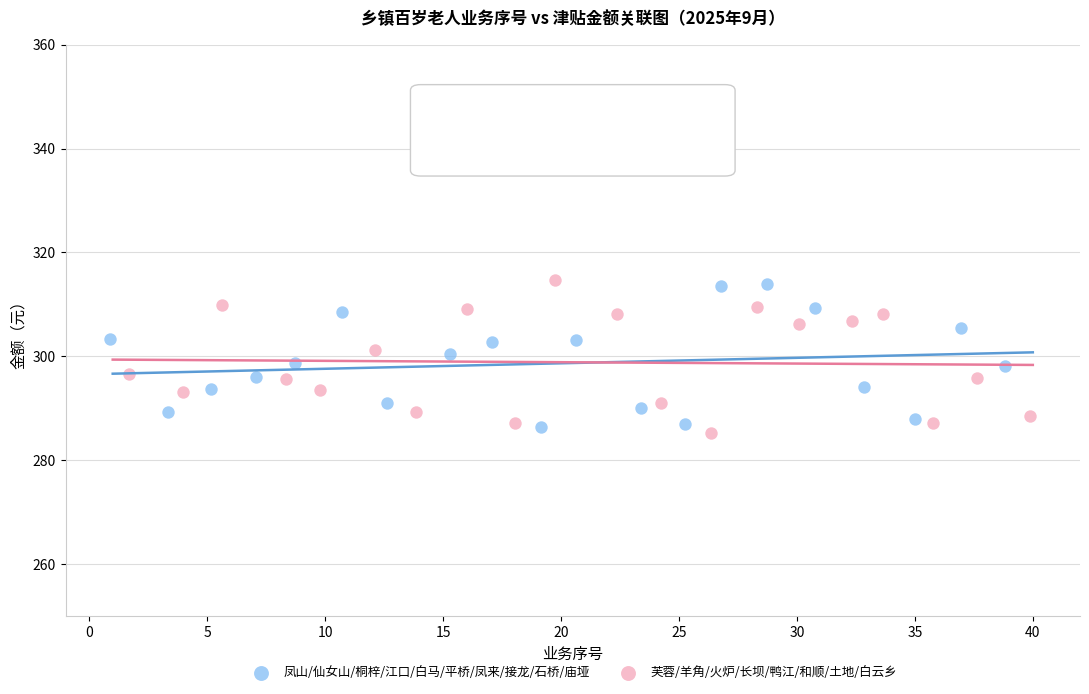

What are all the series names shown in the legend?

凤山/仙女山/桐梓/江口/白马/平桥/凤来/接龙/石桥/庙垭, 芙蓉/羊角/火炉/长坝/鸭江/和顺/土地/白云乡